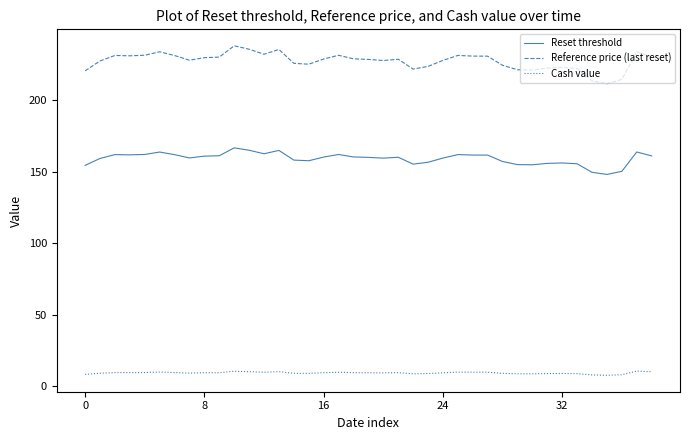

What is the maximum value shown in the chart?

238.2